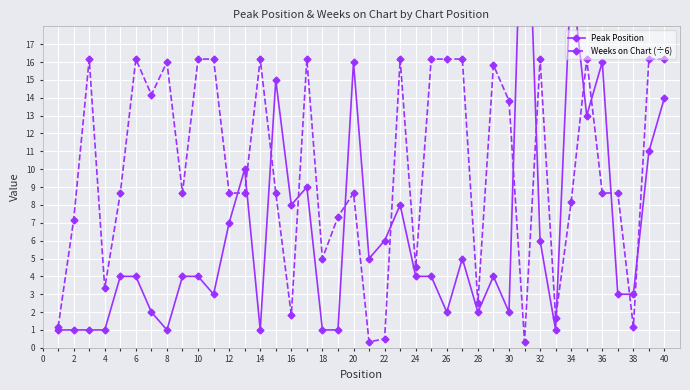

The value of Weeks on Chart (÷6) at 30 is 13.8. True or false?

True